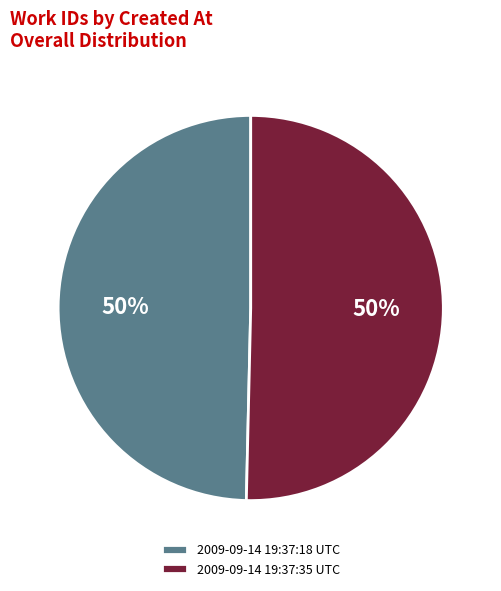

To the nearest percent, what is the average slice percentage?

50%